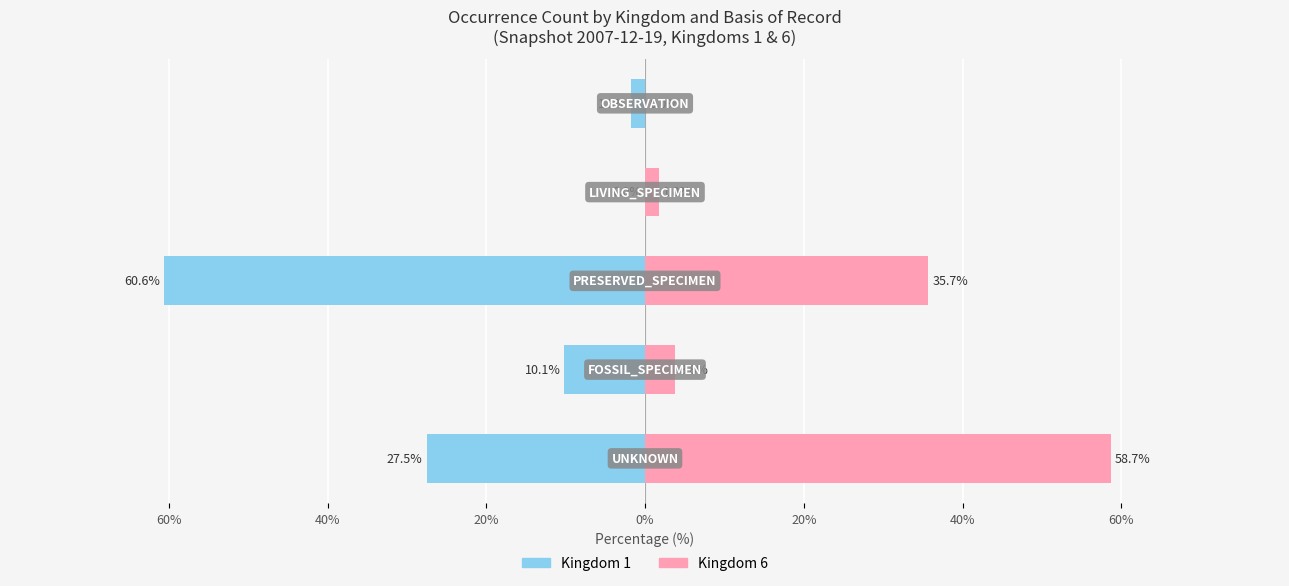

What is the sum of all Kingdom 1 values?

-100.0